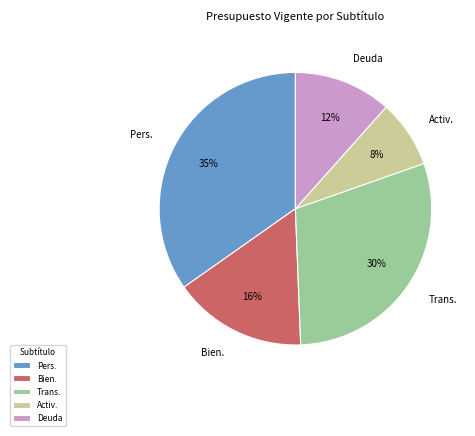

Which slice is the largest?

Pers.